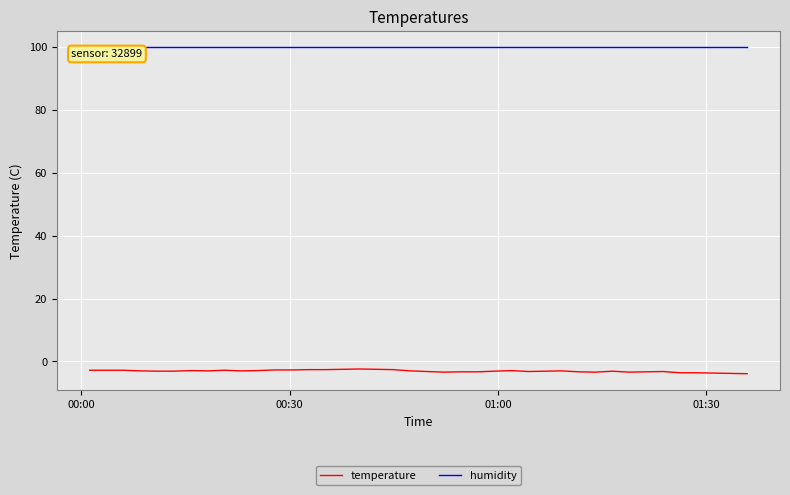

Which series has the widest spread of values?

temperature